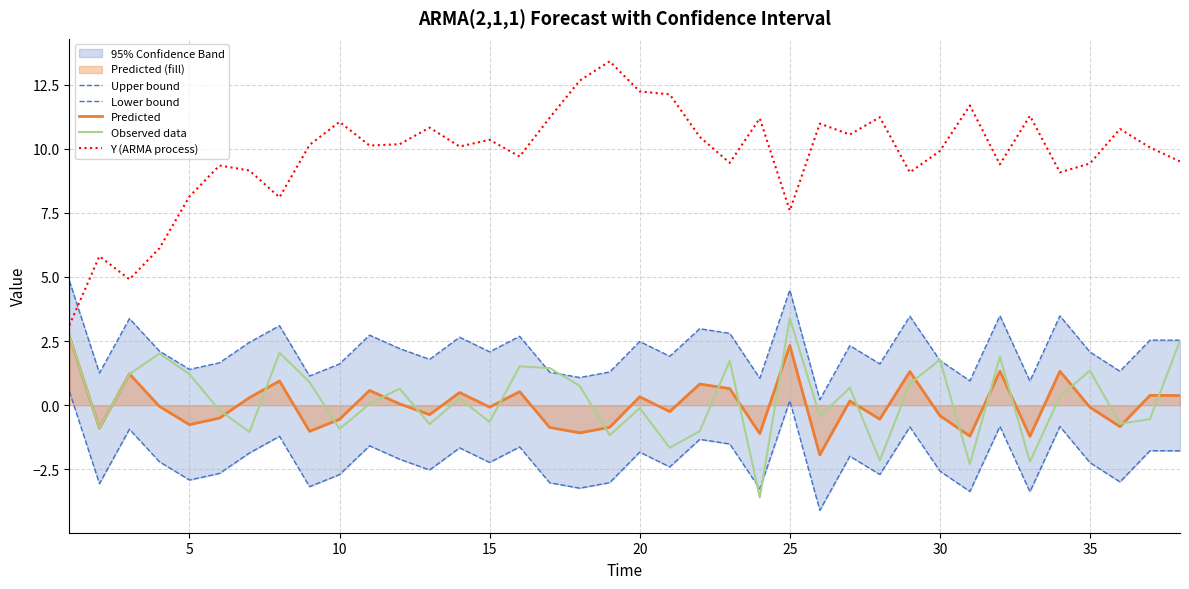

What is the difference between the maximum and minimum values in the Lower bound series?

4.6